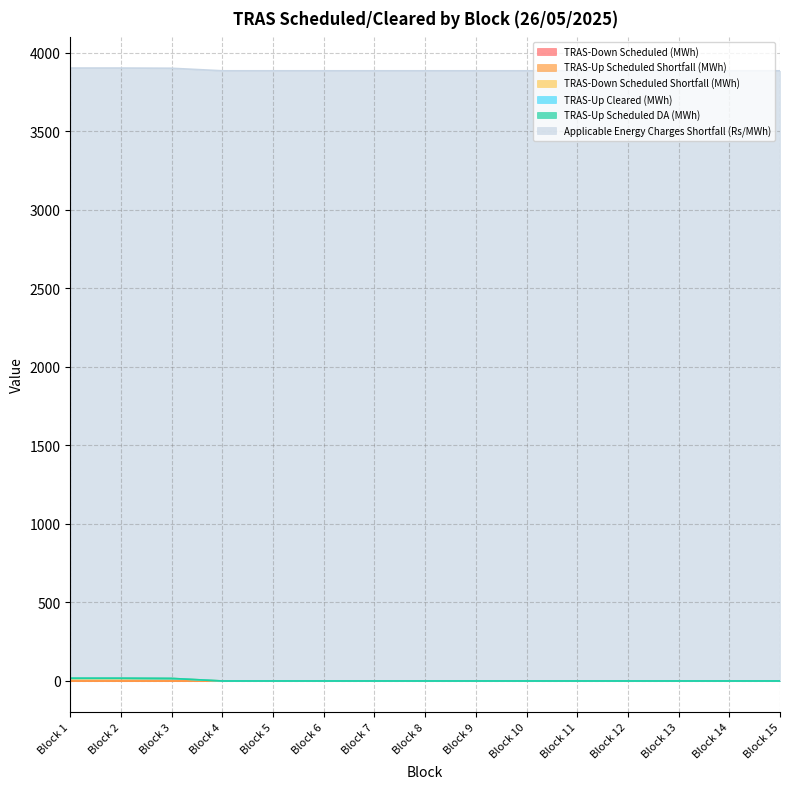

Reading right to left, transcribe all the data shown in this chart.

TRAS-Down Scheduled (MWh): Block 15=0.0	Block 14=0.0	Block 13=0.0	Block 12=0.0	Block 11=0.0	Block 10=0.0	Block 9=0.0	Block 8=0.0	Block 7=0.0	Block 6=0.0	Block 5=0.0	Block 4=0.0	Block 3=0.0	Block 2=0.0	Block 1=0.0
TRAS-Up Scheduled Shortfall (MWh): Block 15=0.0	Block 14=0.0	Block 13=0.0	Block 12=0.0	Block 11=0.0	Block 10=0.0	Block 9=0.0	Block 8=0.0	Block 7=0.0	Block 6=0.0	Block 5=0.0	Block 4=0.0	Block 3=0.0	Block 2=0.0	Block 1=0.0
TRAS-Down Scheduled Shortfall (MWh): Block 15=0.0	Block 14=0.0	Block 13=0.0	Block 12=0.0	Block 11=0.0	Block 10=0.0	Block 9=0.0	Block 8=0.0	Block 7=0.0	Block 6=0.0	Block 5=0.0	Block 4=0.0	Block 3=16.2	Block 2=17.5	Block 1=17.5
TRAS-Up Cleared (MWh): Block 15=0.0	Block 14=0.0	Block 13=0.0	Block 12=0.0	Block 11=0.0	Block 10=0.0	Block 9=0.0	Block 8=0.0	Block 7=0.0	Block 6=0.0	Block 5=0.0	Block 4=0.0	Block 3=0.0	Block 2=0.0	Block 1=0.0
TRAS-Up Scheduled DA (MWh): Block 15=0.0	Block 14=0.0	Block 13=0.0	Block 12=0.0	Block 11=0.0	Block 10=0.0	Block 9=0.0	Block 8=0.0	Block 7=0.0	Block 6=0.0	Block 5=0.0	Block 4=0.0	Block 3=0.0	Block 2=0.0	Block 1=0.0
Applicable Energy Charges Shortfall (Rs/MWh): Block 15=3886.0	Block 14=3886.0	Block 13=3886.0	Block 12=3886.0	Block 11=3886.0	Block 10=3886.0	Block 9=3886.0	Block 8=3886.0	Block 7=3886.0	Block 6=3886.0	Block 5=3886.0	Block 4=3886.0	Block 3=3886.0	Block 2=3886.0	Block 1=3886.0